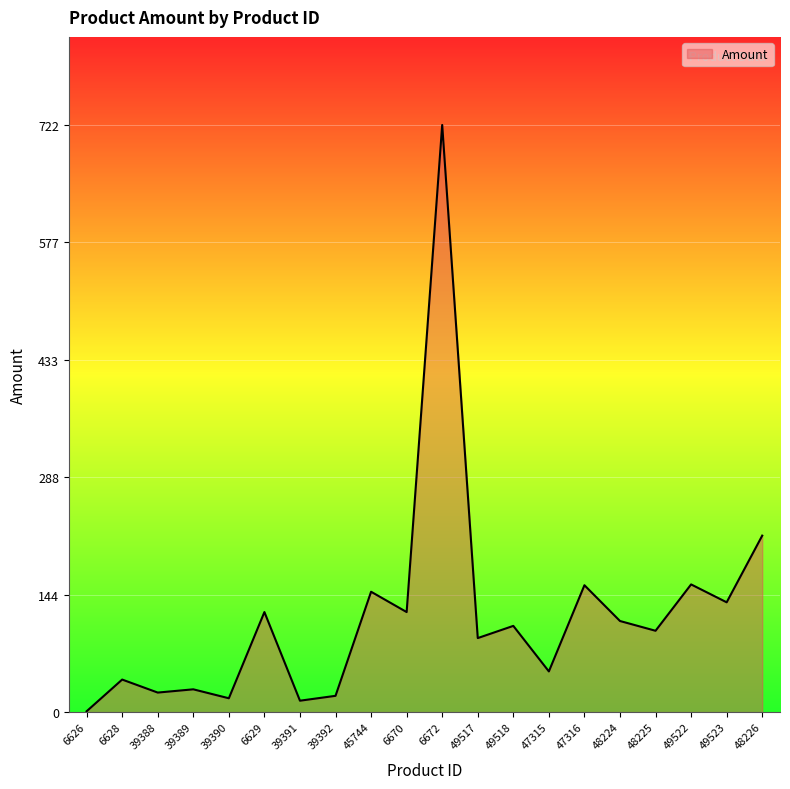

Between 39388 and 6672, which is larger?

6672